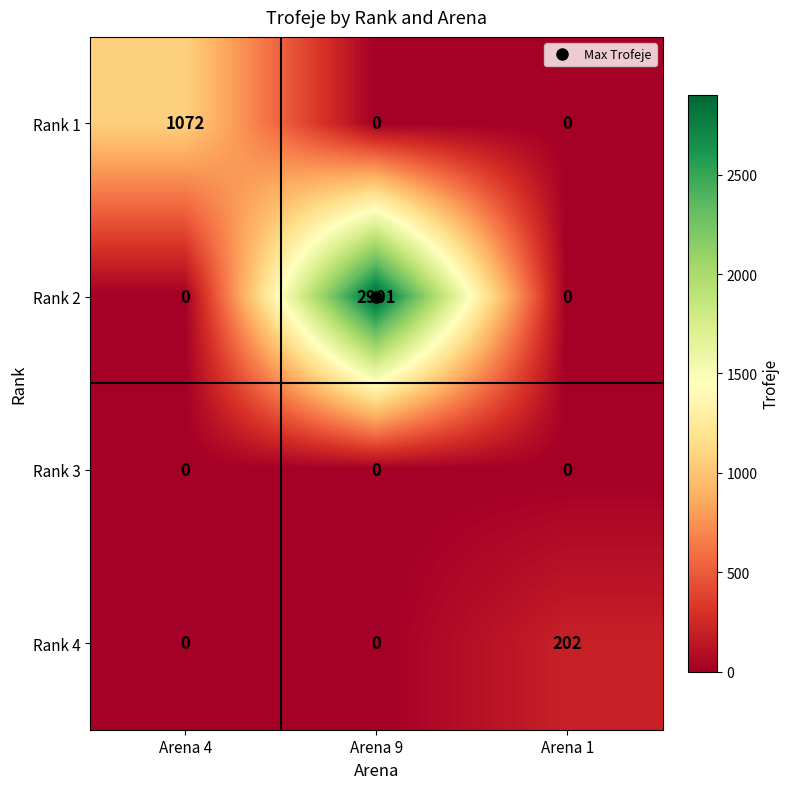

What is the sum of all Rank 4 values?

202